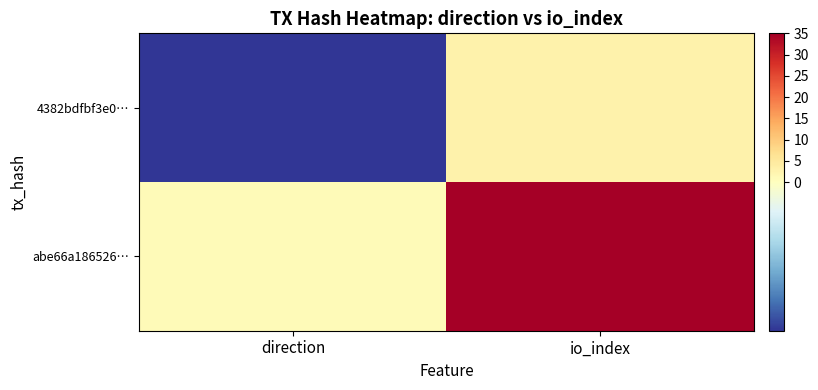

Count the number of categories in the chart.

2